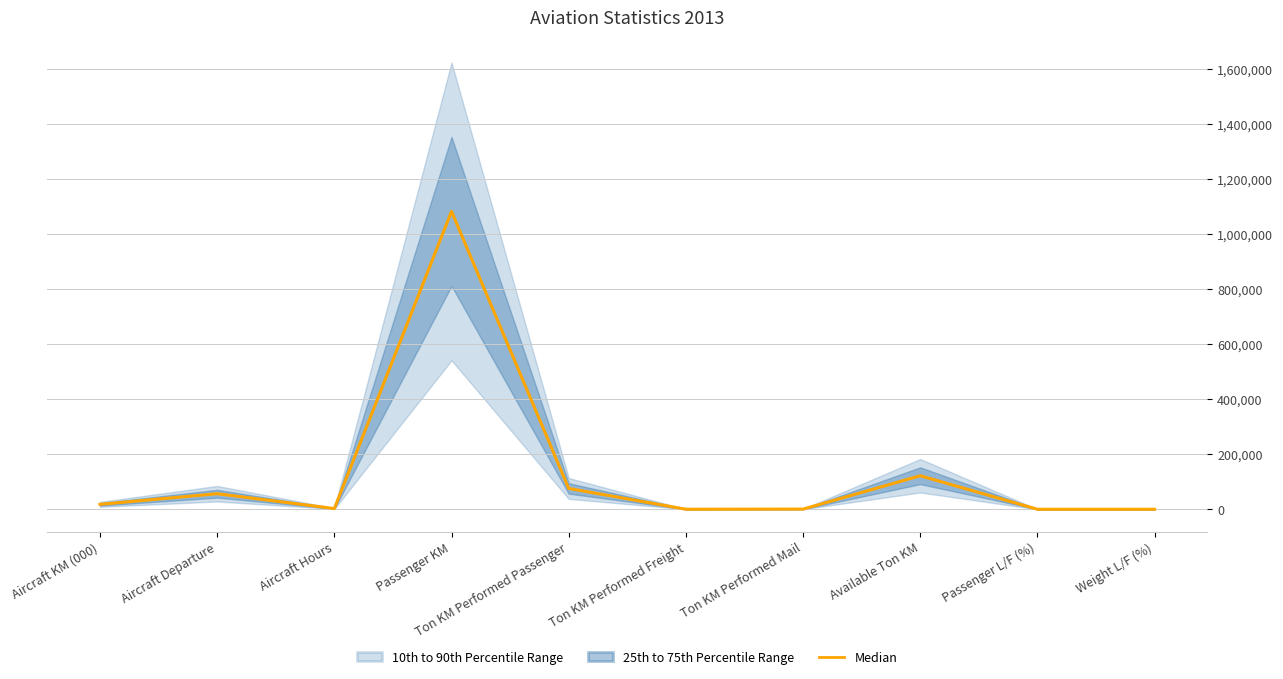

Between Aircraft Departure and Aircraft Hours, which is larger?

Aircraft Departure